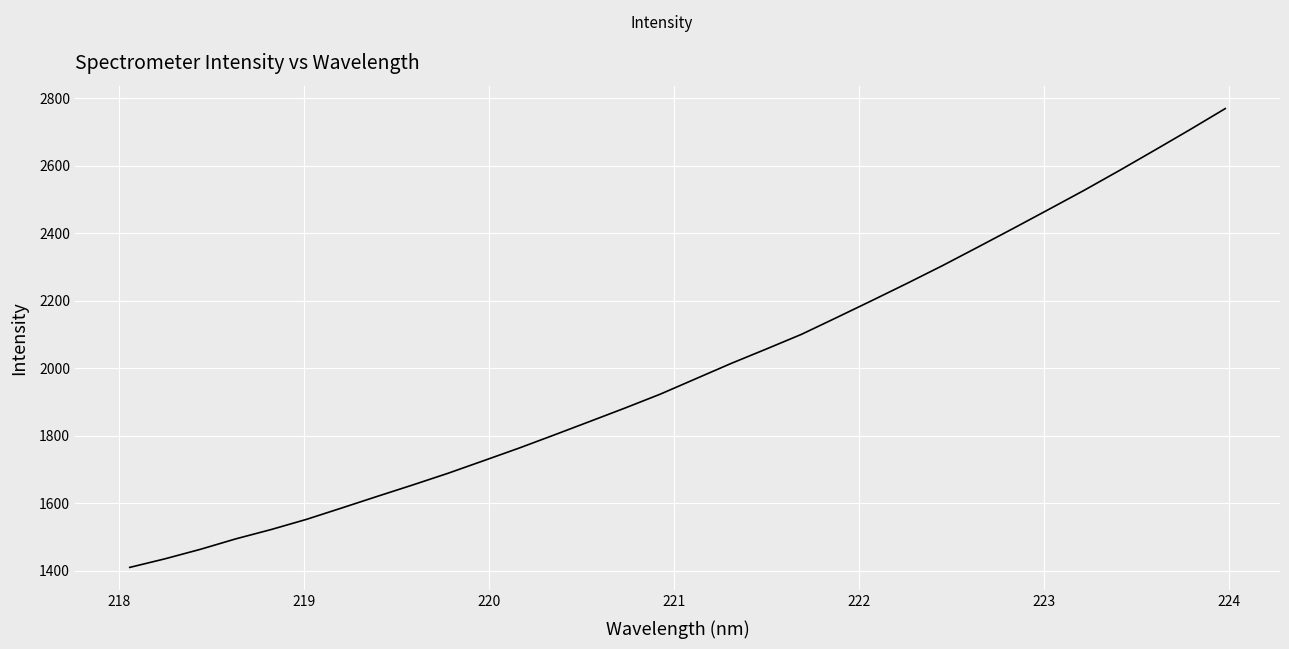

Is this an area chart (filled region under the line)?

No